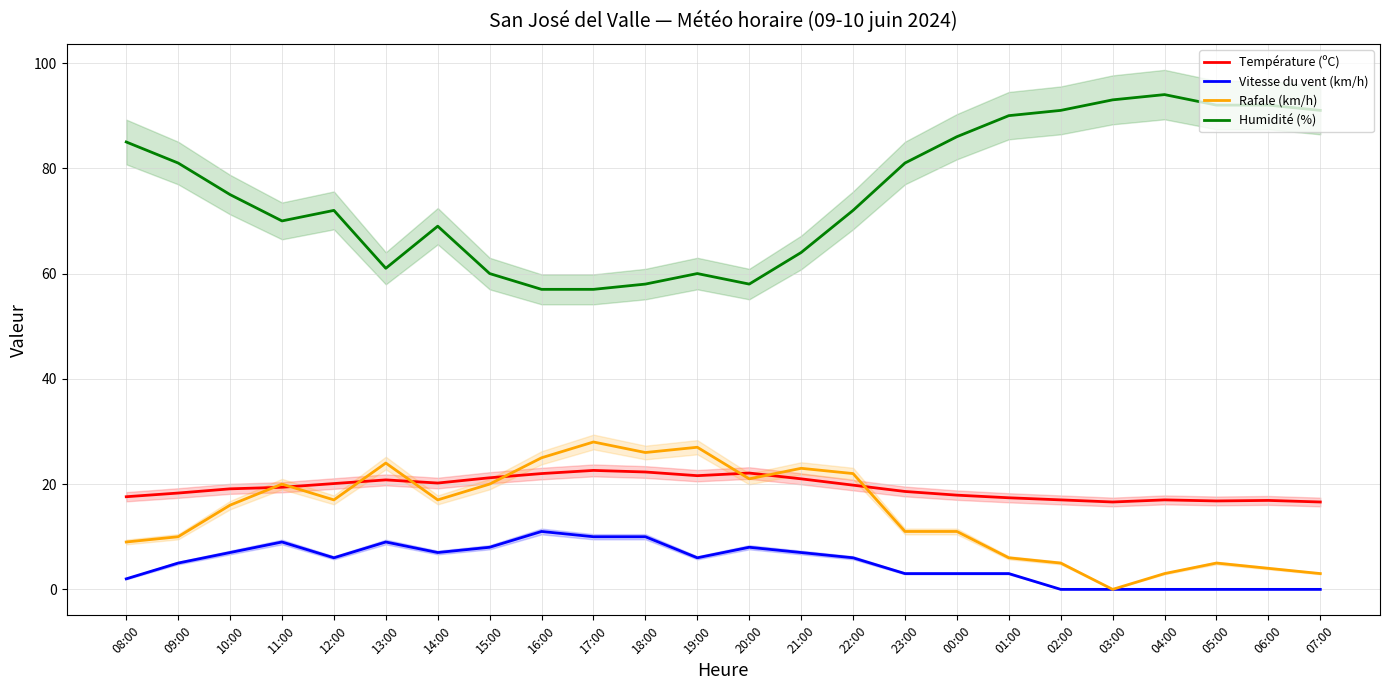

At which label does Température (ºC) first exceed 19?

10:00